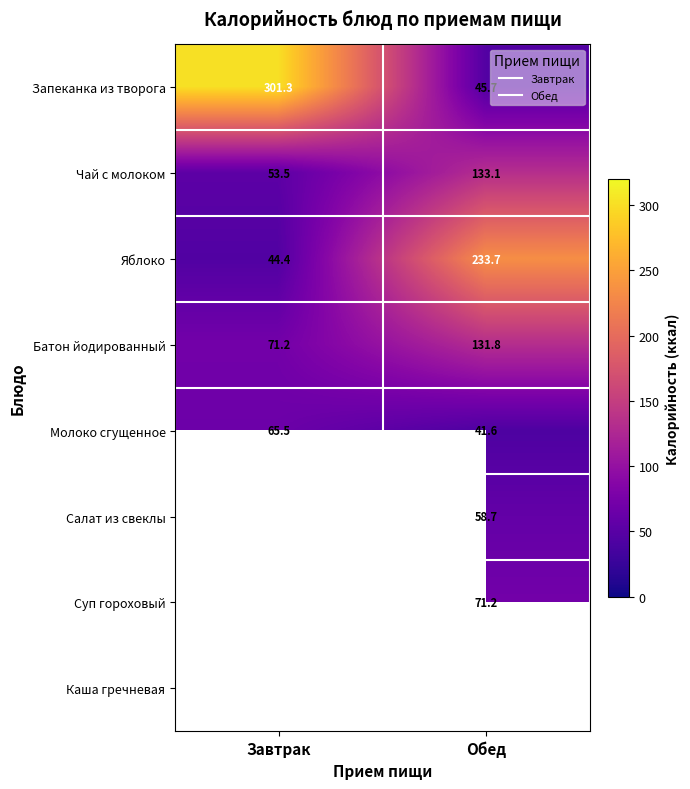

Where is Молоко сгущенное nearest to the value 53?

Обед